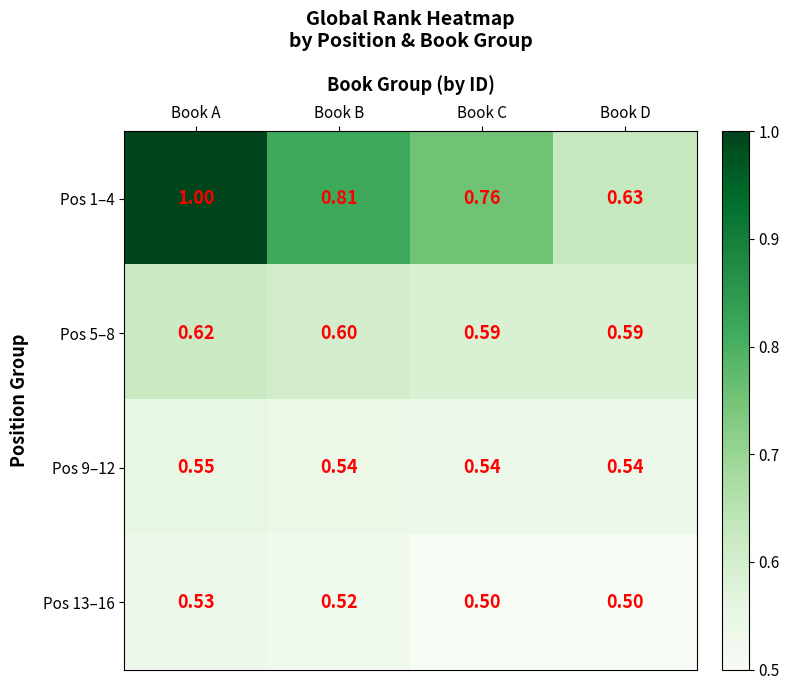

Which series changed the most between Book A and Book C?

Pos 1–4